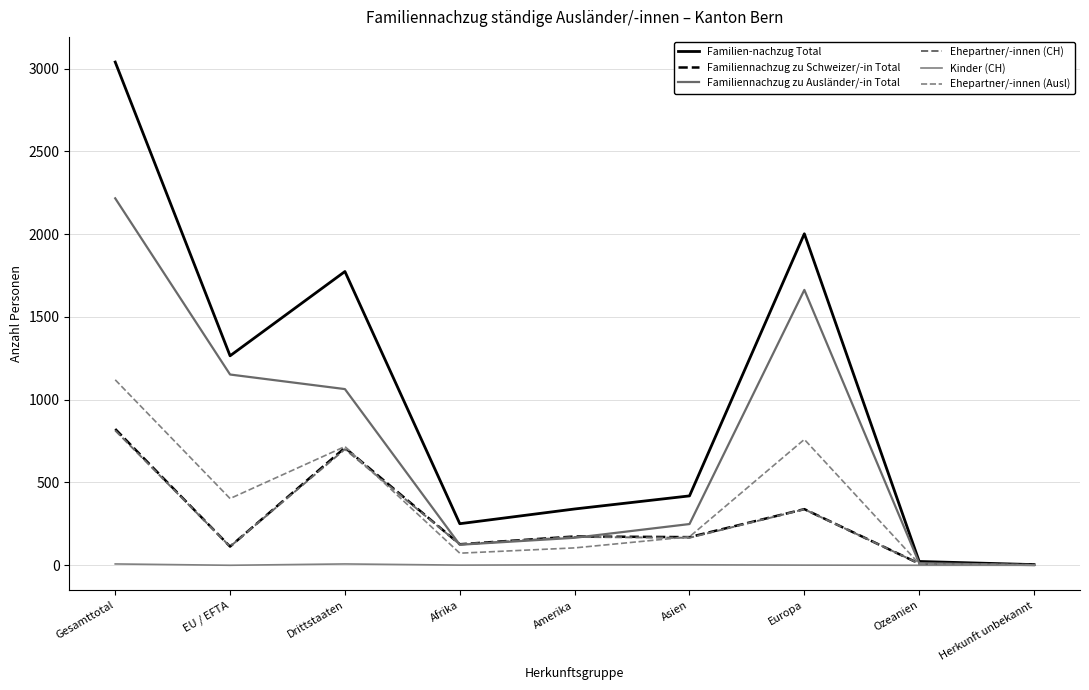

What is the difference between the Ehepartner/-innen (CH) values at Amerika and Europa?

167